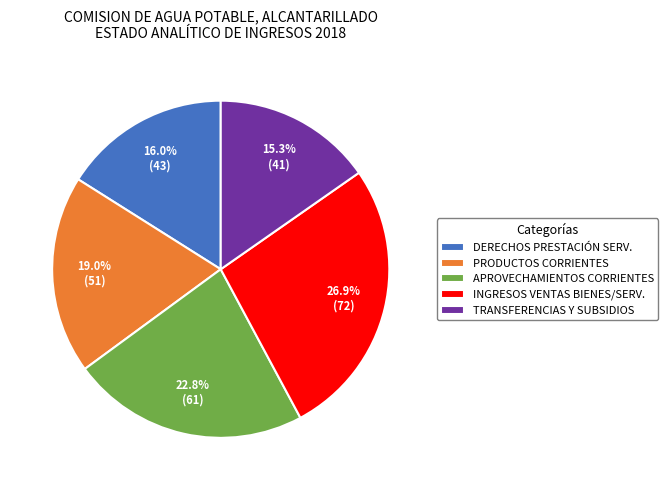

What portion of the pie excludes DERECHOS PRESTACIÓN SERV.?

84.0%